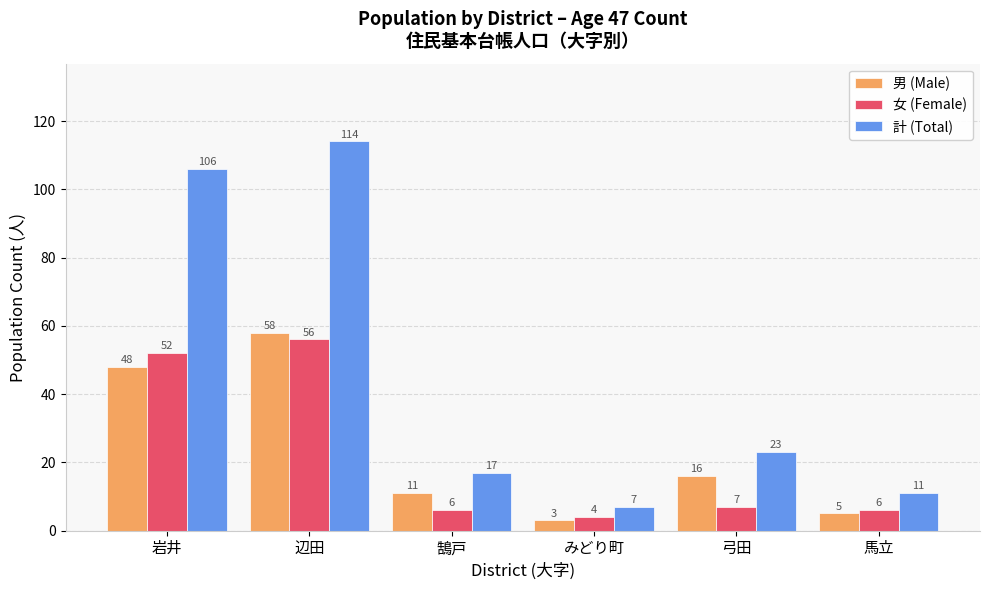

What is the difference between the highest and lowest values at 辺田?

58